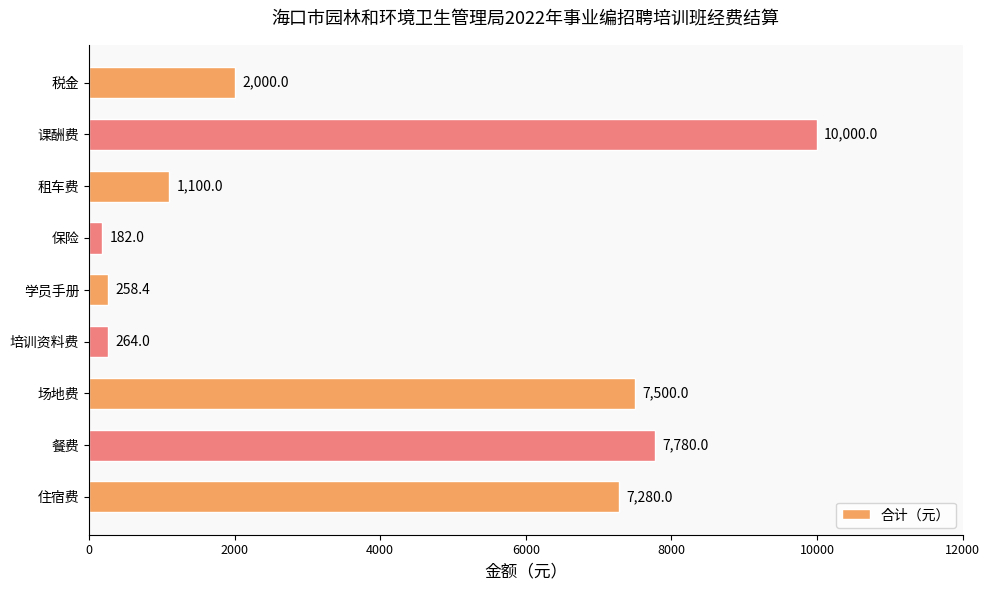

List the labels in order of value, largest first.

课酬费, 餐费, 场地费, 住宿费, 税金, 租车费, 培训资料费, 学员手册, 保险